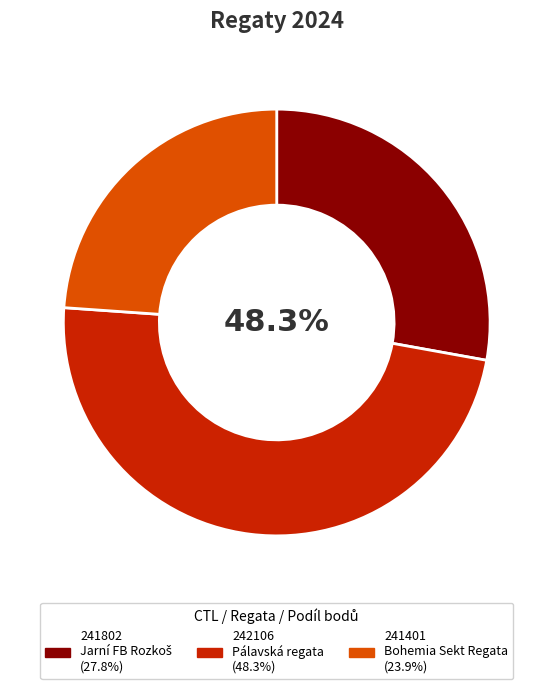

Which category has the biggest portion of the pie?

242106